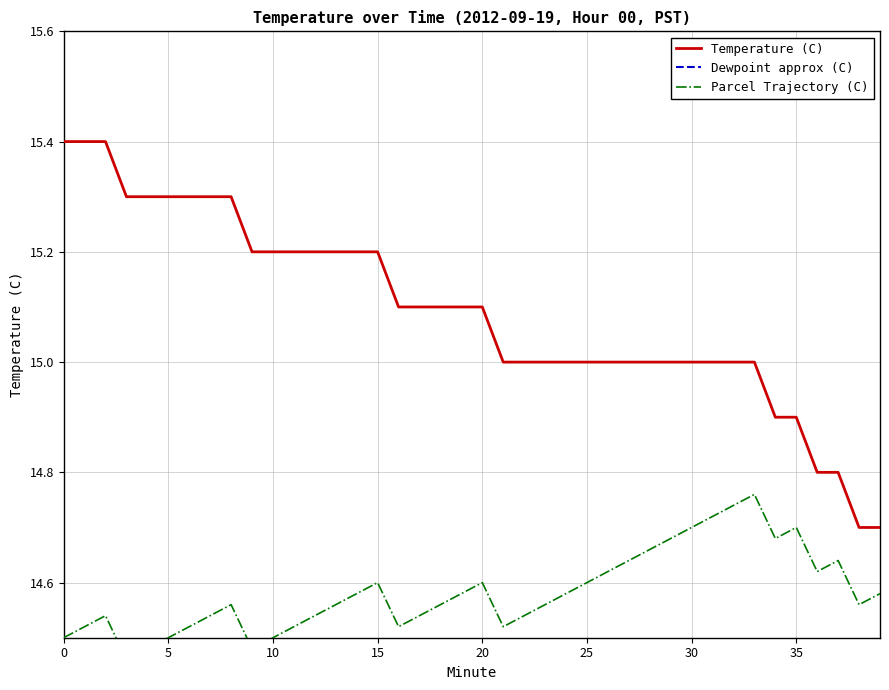

True or false: Temperature (C) and Parcel Trajectory (C) intersect in this chart.

False